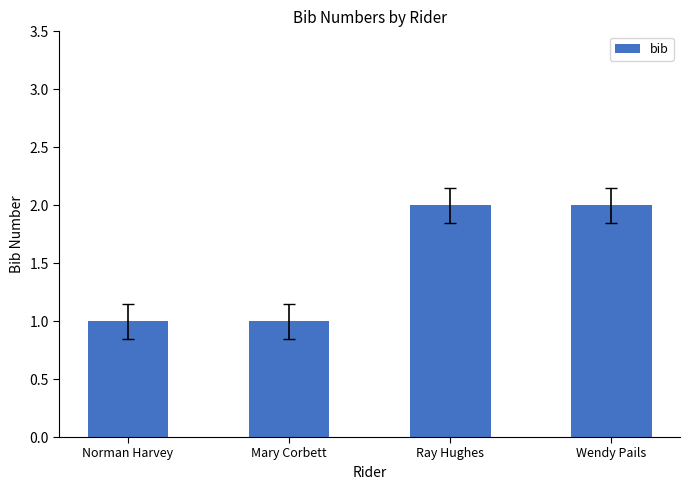

The chart shows a value of 1 at Norman Harvey. True or false?

True